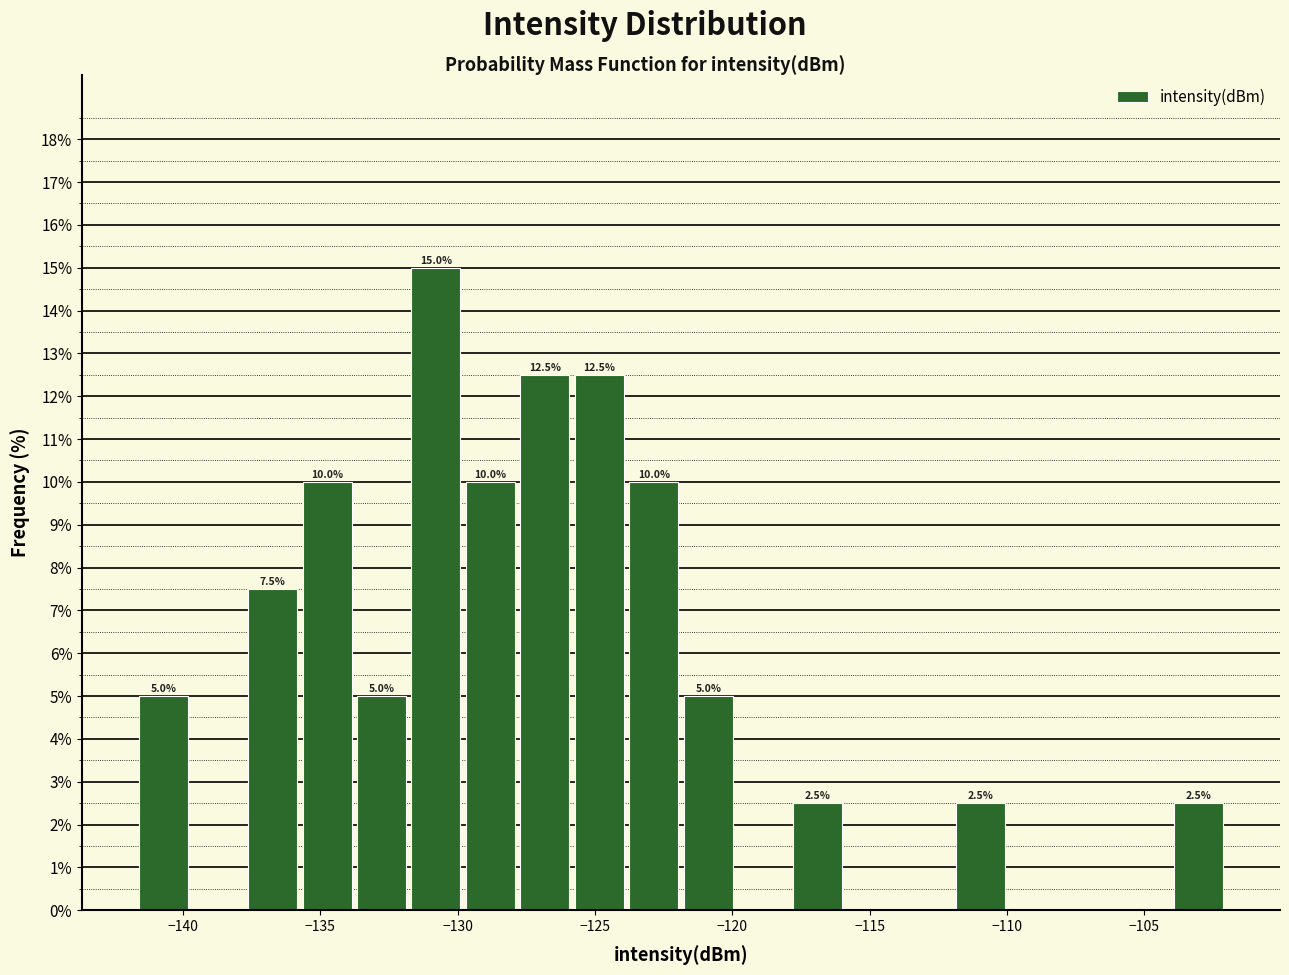

Around what value on the x-axis is the tallest bar? Give the approximate position of its centre, as read against the axis.

-131.0